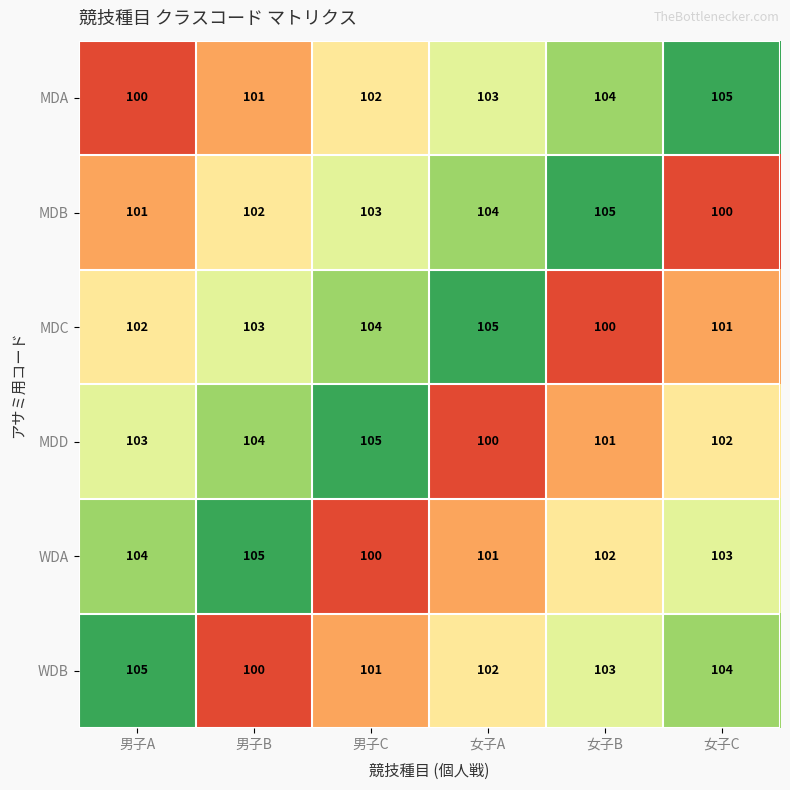

True or false: WDA has a value of 140 at 女子C.

False